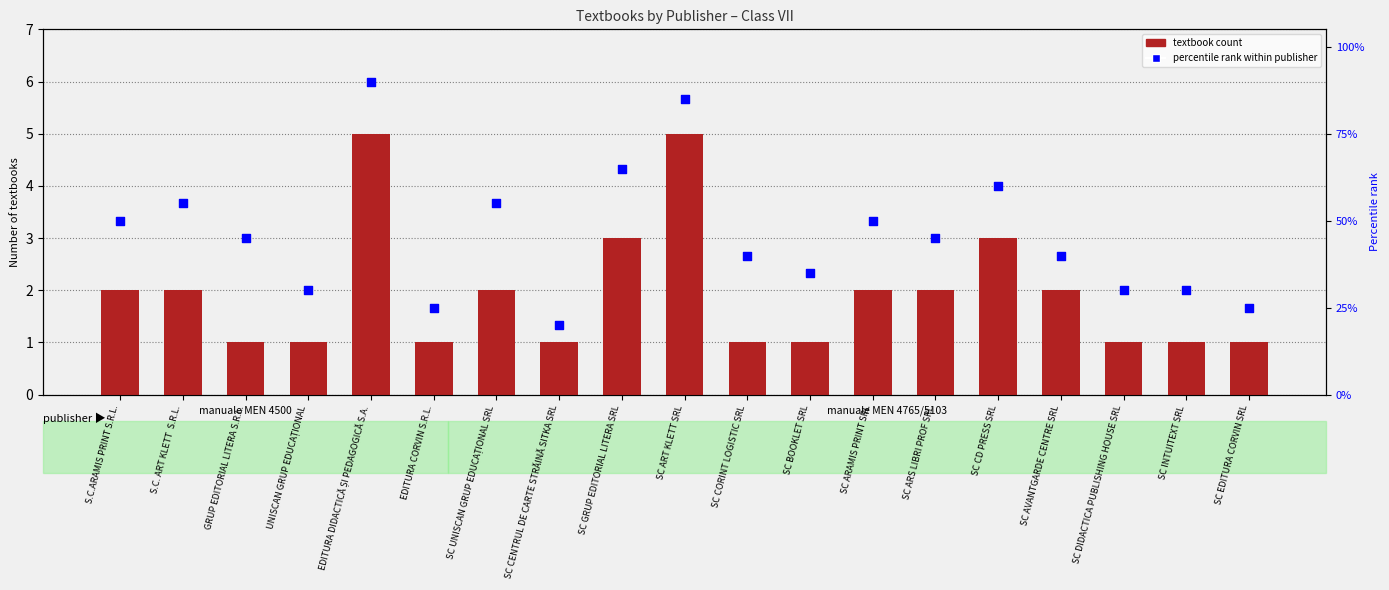

What is the total value across all series at SC ARS LIBRI PROF SRL?

47